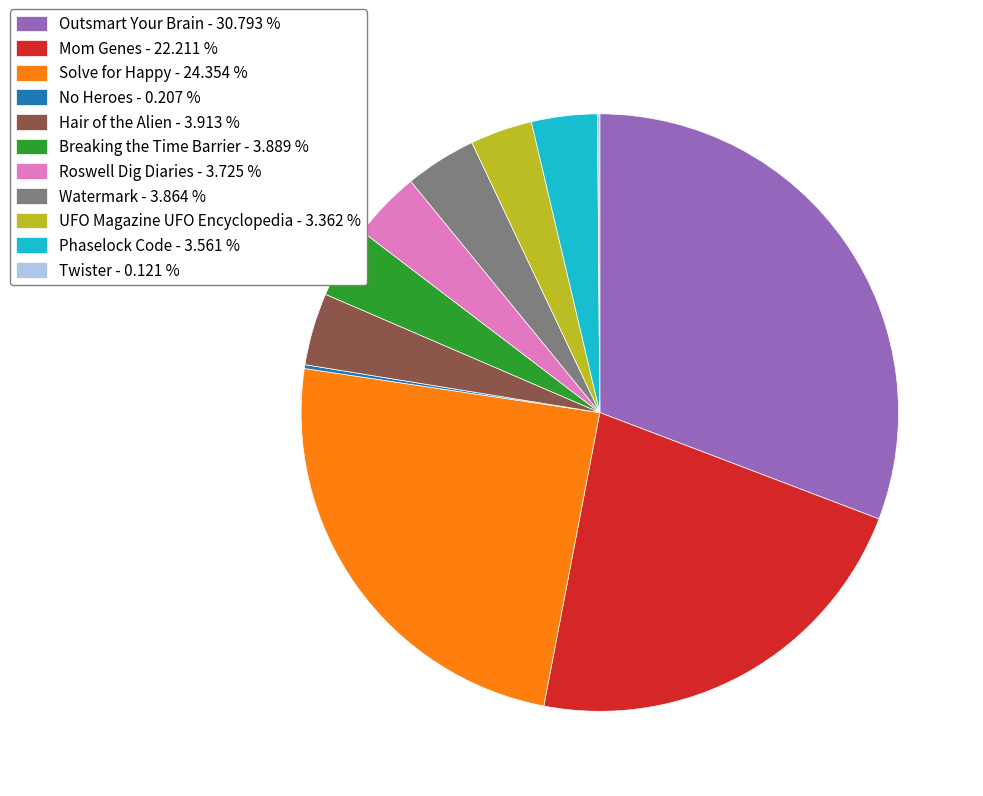

Approximately how many times larger is the value at UFO Magazine UFO Encyclopedia compared to Mom Genes?

0.2